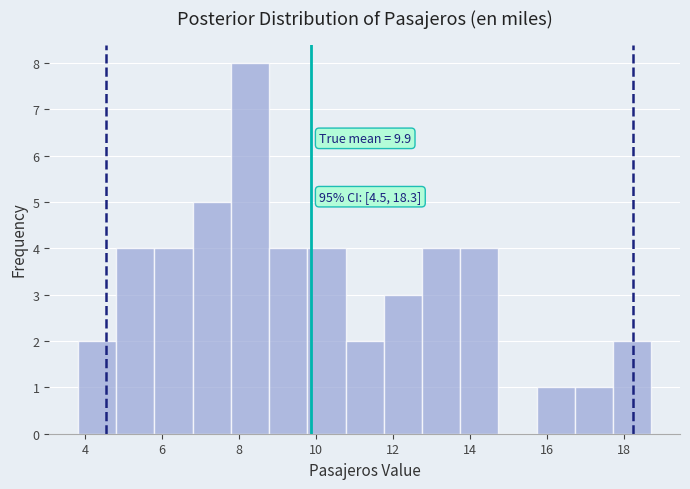

Over which range of the x-axis is the bar tallest?

7.8 to 8.8